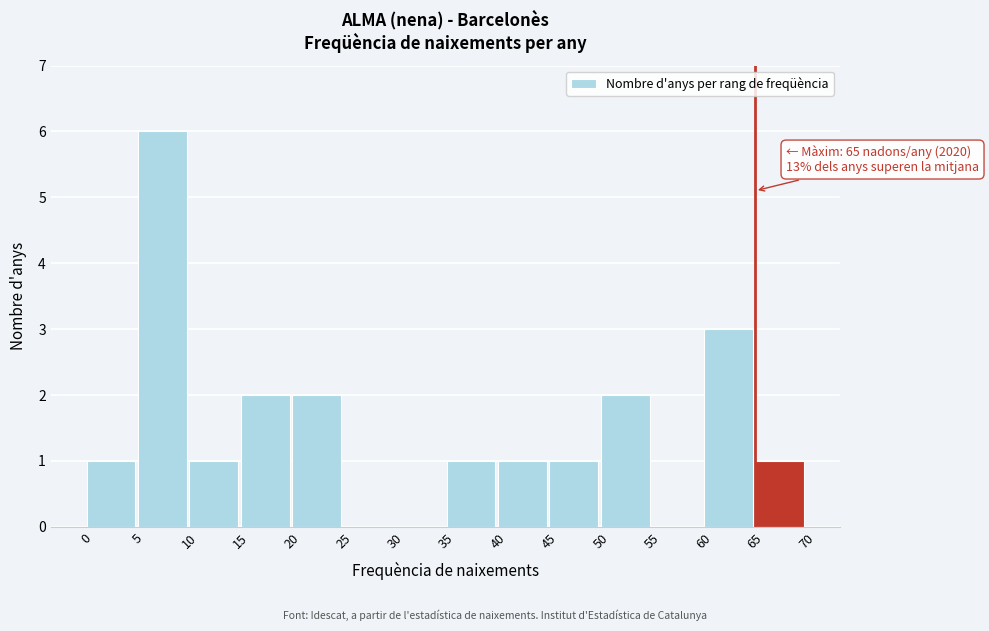

Over which range of the x-axis is the bar tallest?

5 to 10